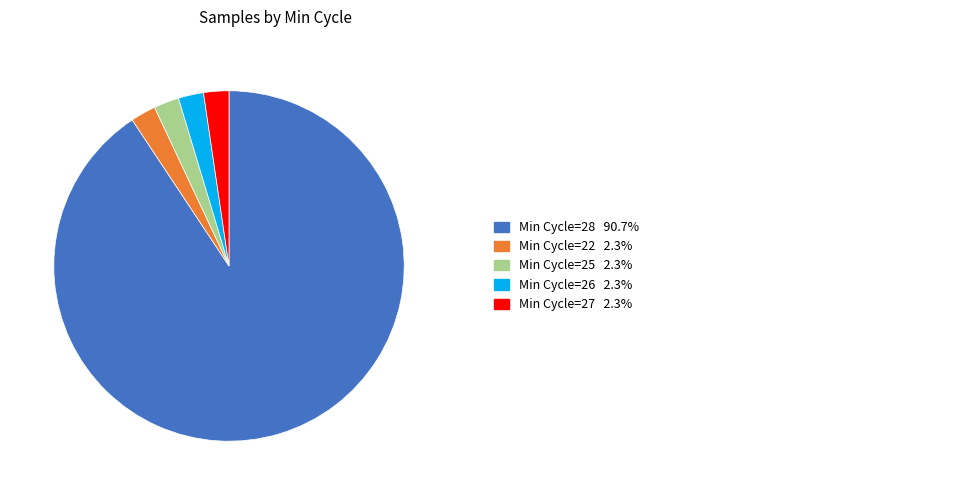

Is there a majority slice in this chart?

Yes